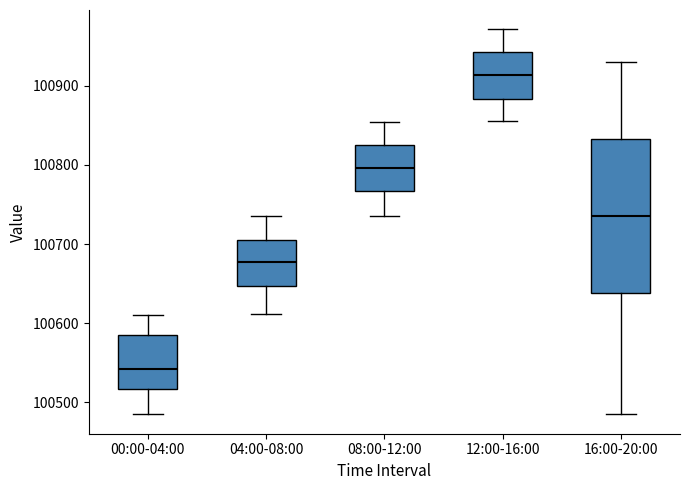

Reading left to right, transcribe this box plot: for each box, give where its median line is, the range the box spans, and where its two whiskers end, as read against the y-axis. The values are not printed on the chart, so give them approximately, as read against the axis.

00:00-04:00: median 100540, box 100520 to 100590, whiskers 100480 to 100610
04:00-08:00: median 100680, box 100650 to 100710, whiskers 100610 to 100730
08:00-12:00: median 100800, box 100770 to 100830, whiskers 100740 to 100850
12:00-16:00: median 100910, box 100880 to 100940, whiskers 100860 to 100970
16:00-20:00: median 100740, box 100640 to 100830, whiskers 100480 to 100930